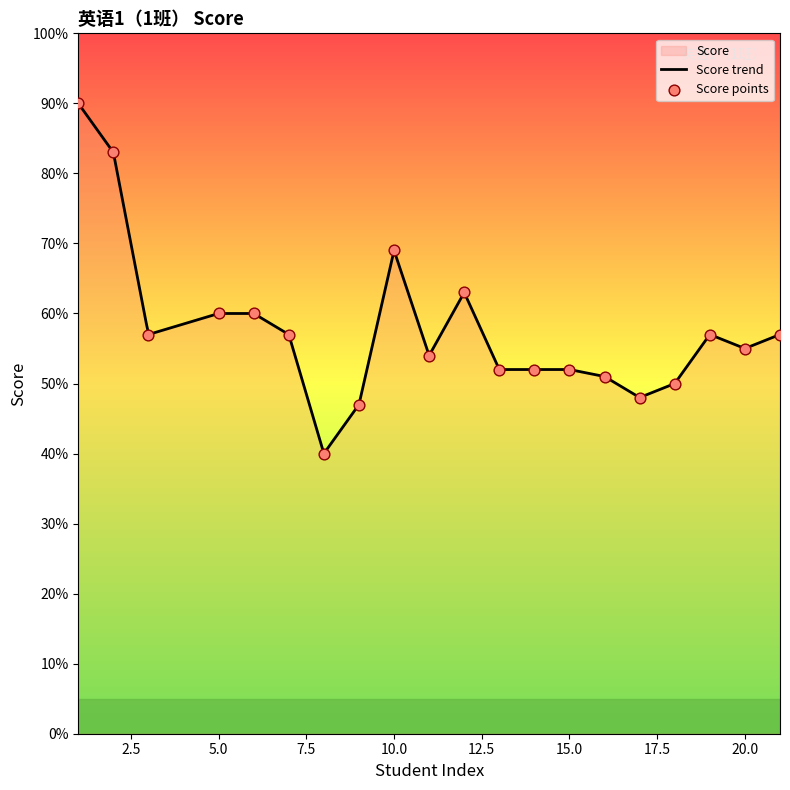

Approximately how many times larger is the value at 21 compared to 7?

1.0